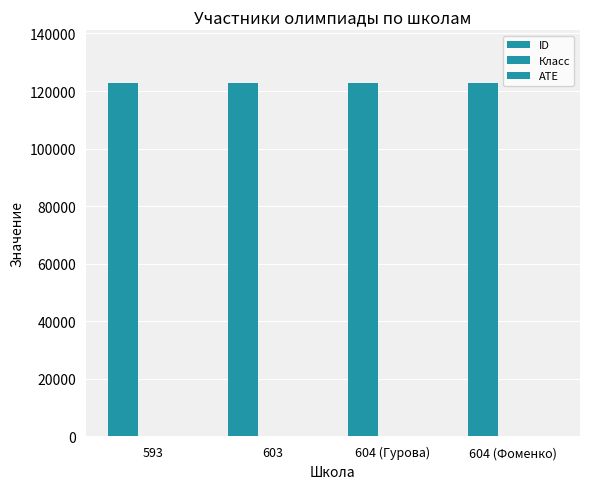

What is the spread (max minus min) of values at 593?

122674